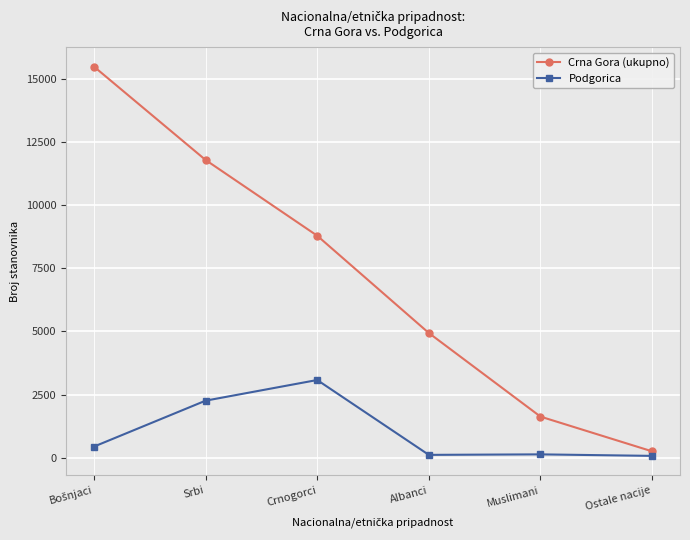

Which series has the largest range (max minus min)?

Crna Gora (ukupno)